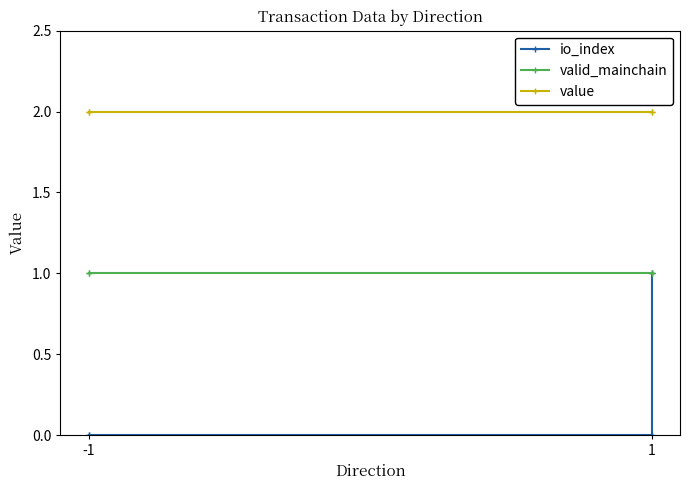

What is the highest value of the io_index series?

1.0